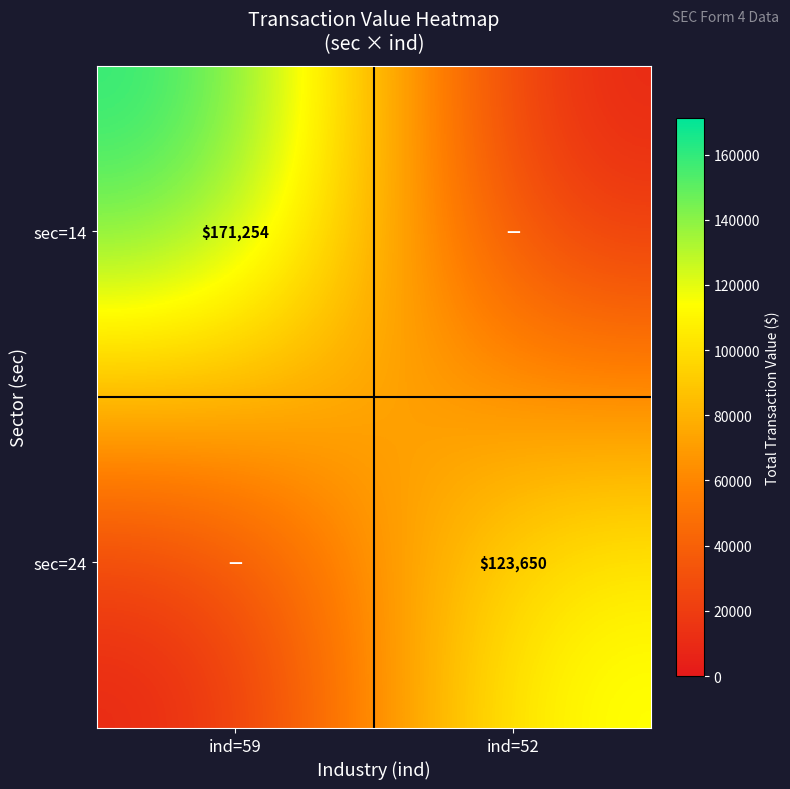

The sec=14 series shows 171254 at ind=59. True or false?

True